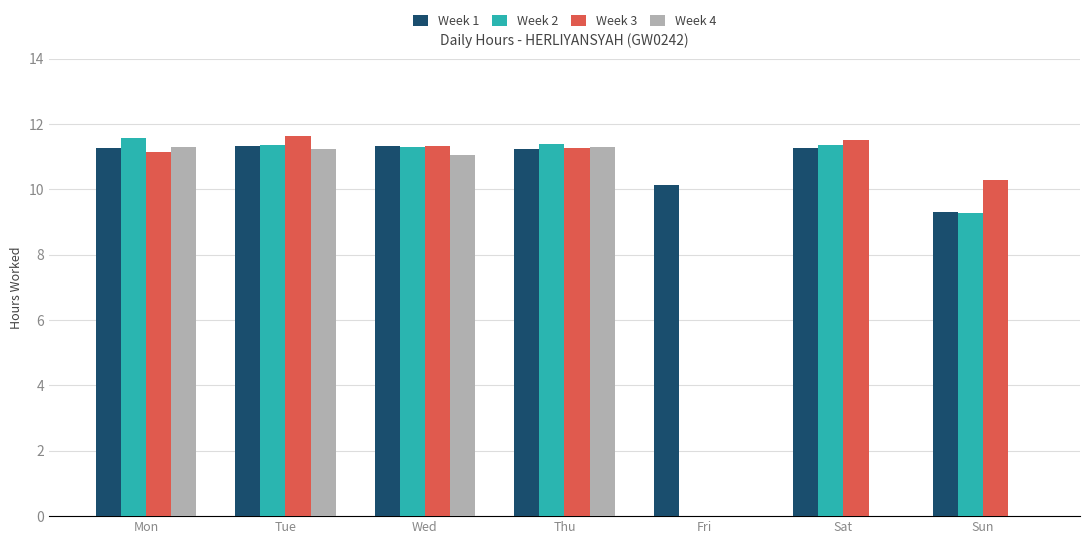

Which series has the largest total across all categories?

Week 1